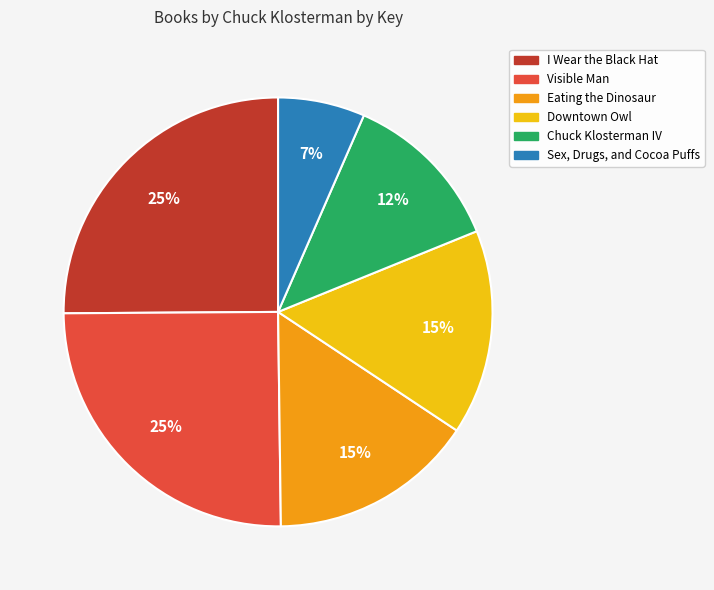

Which category has the smallest portion of the pie?

Sex, Drugs, and Cocoa Puffs